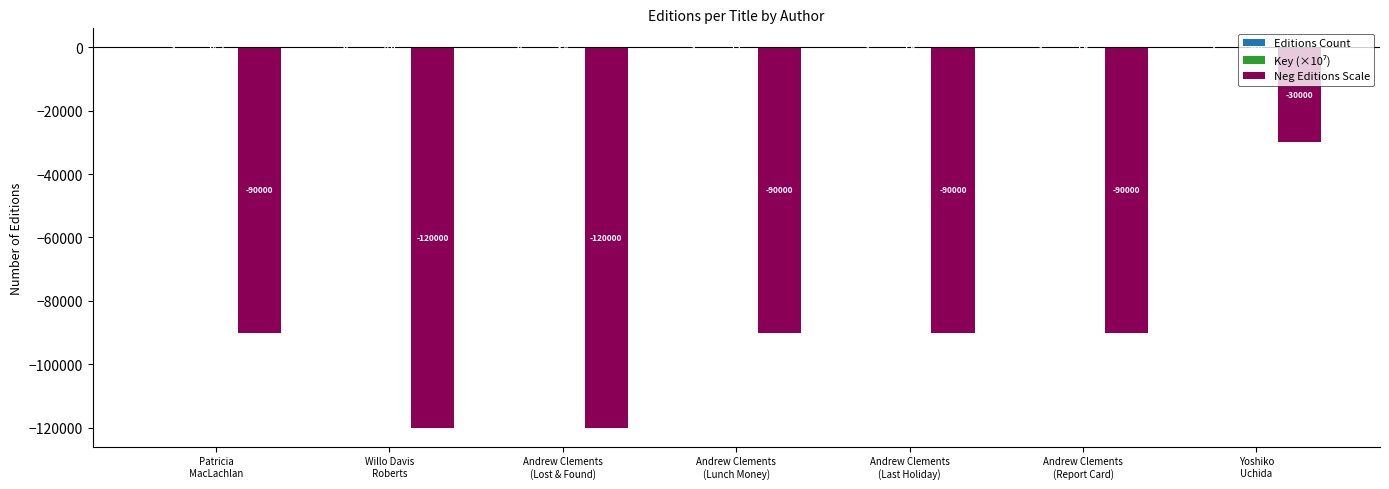

How many data points does each series have?

7